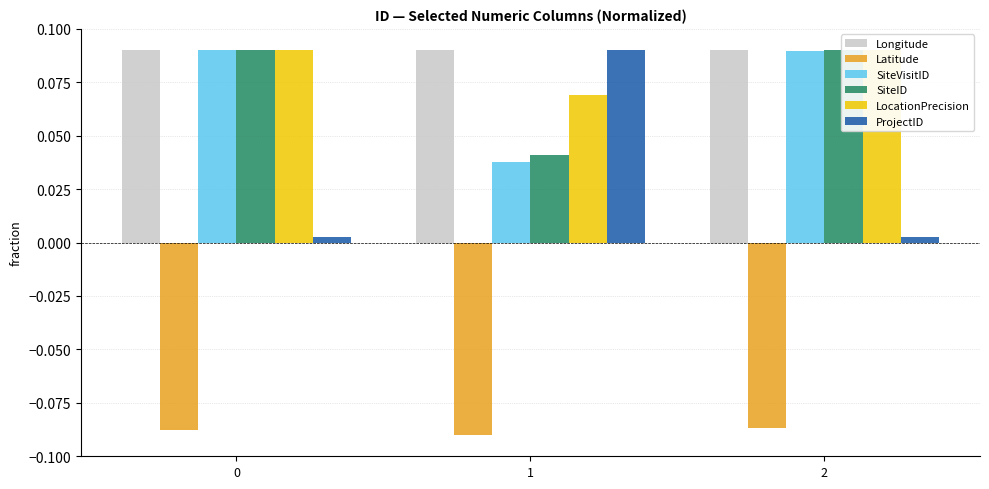

At how many categories does at least one series exceed 0?

3